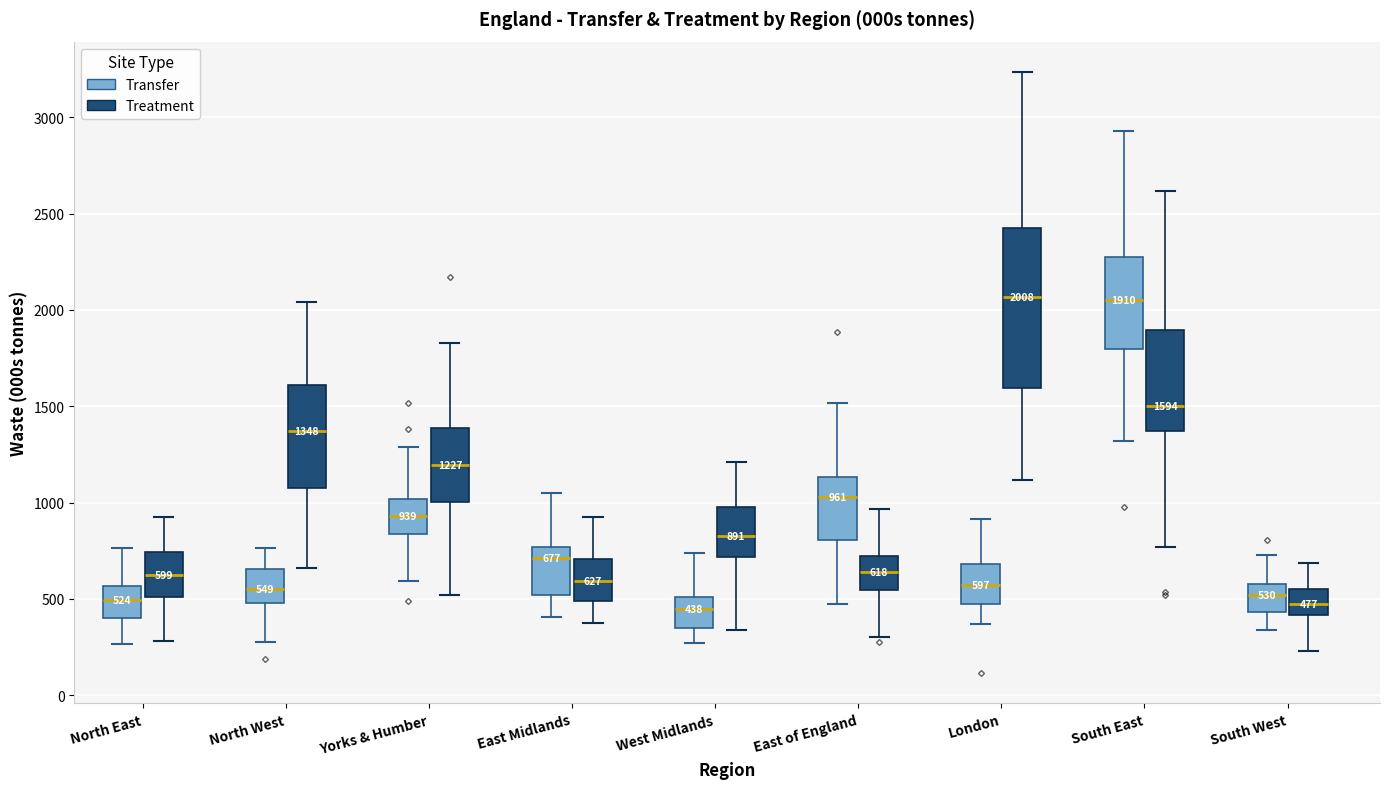

Comparing the boxes themselves (not the whiskers), which one is the tallest?

London (Treatment)